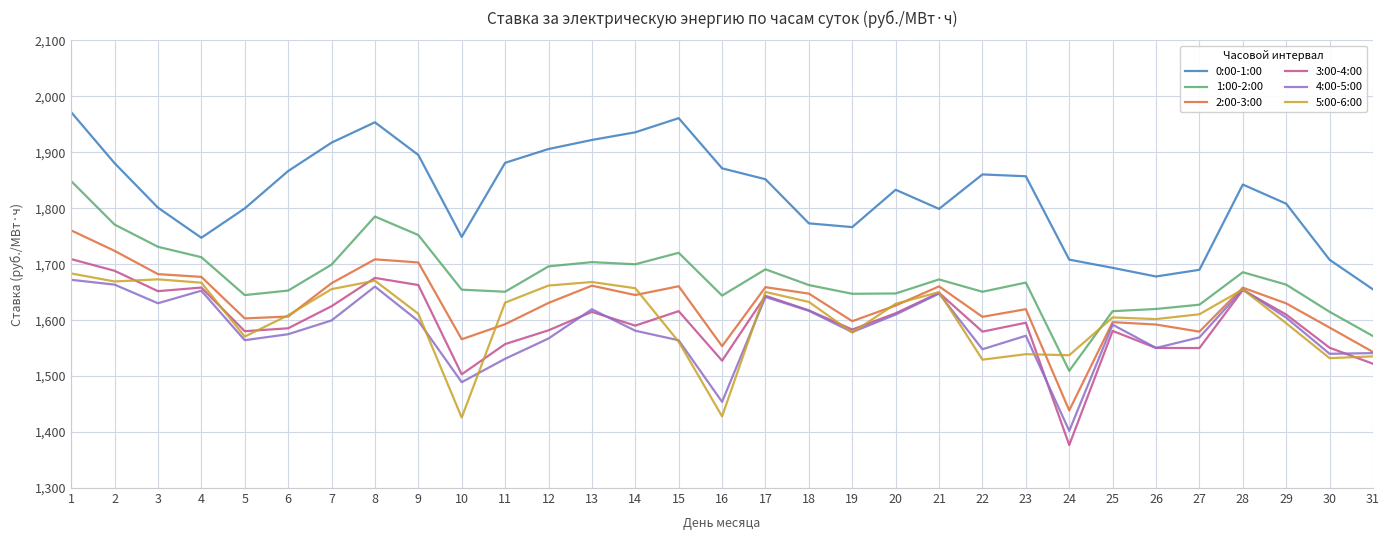

True or false: 5:00-6:00 has a value of 1654.9 at 28.

True